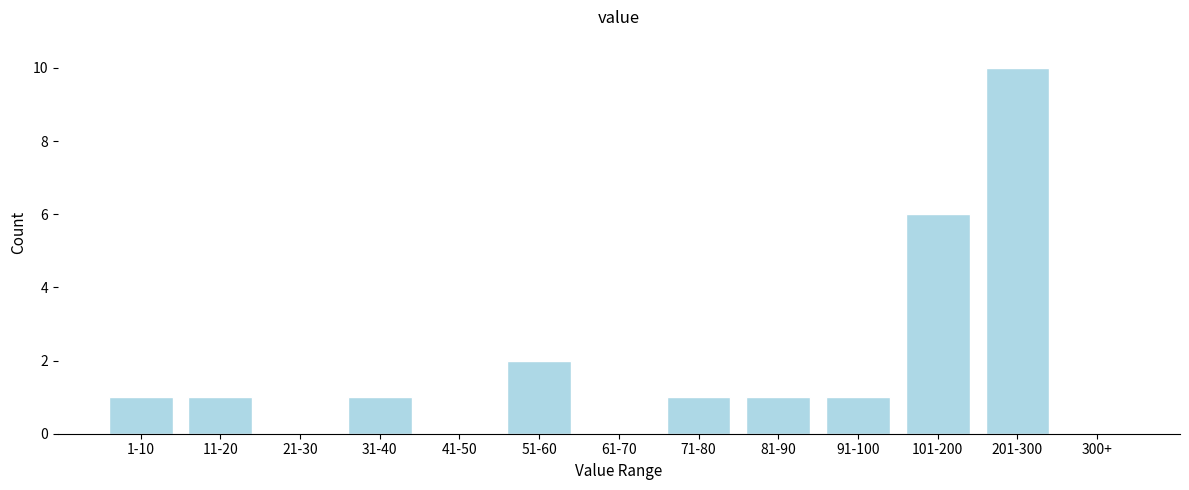

Reading left to right, extract all data points from this chart.

1-10=1	11-20=1	21-30=0	31-40=1	41-50=0	51-60=2	61-70=0	71-80=1	81-90=1	91-100=1	101-200=6	201-300=10	300+=0